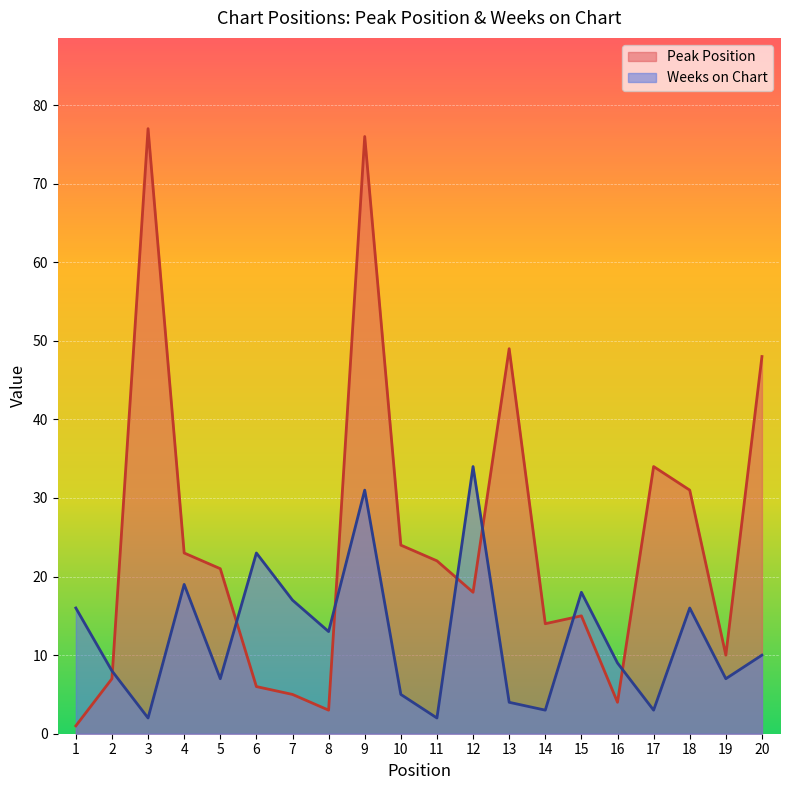

How many lines are shown in the chart?

2